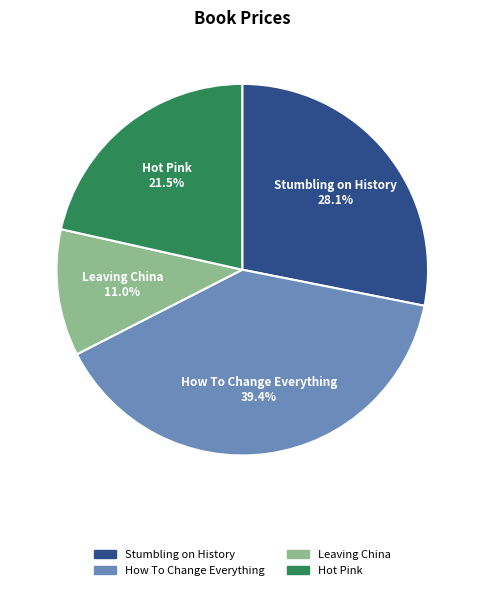

To the nearest percent, what is the difference between the largest and smallest slice percentages?

28%